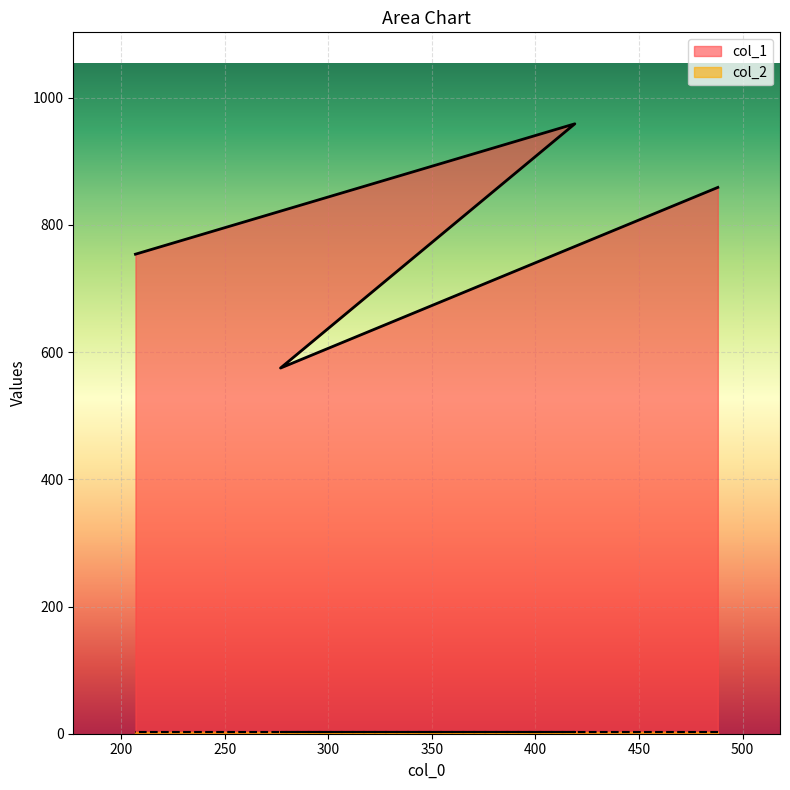

True or false: col_1 has more than 1 points higher than both neighbors.

False